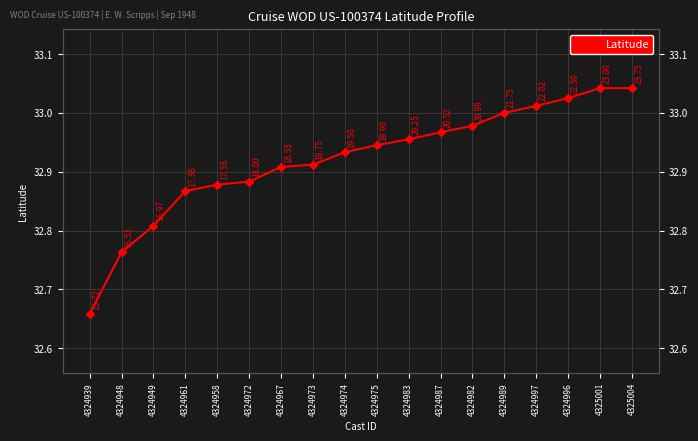

List the labels in order of value, largest first.

4325001, 4325004, 4324996, 4324997, 4324989, 4324982, 4324987, 4324983, 4324975, 4324974, 4324973, 4324967, 4324972, 4324958, 4324961, 4324949, 4324948, 4324939